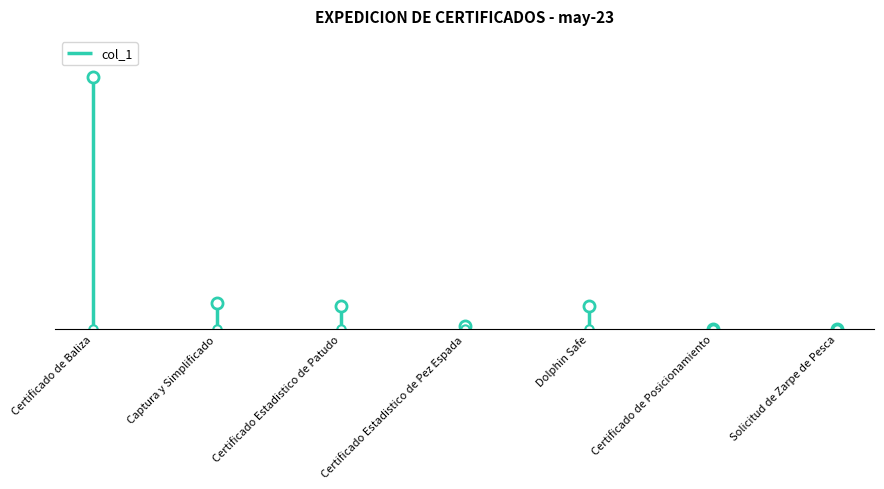

List the labels in order of value, smallest first.

Certificado de Posicionamiento, Solicitud de Zarpe de Pesca, Certificado Estadistico de Pez Espada, Certificado Estadistico de Patudo, Dolphin Safe, Captura y Simplificado, Certificado de Baliza